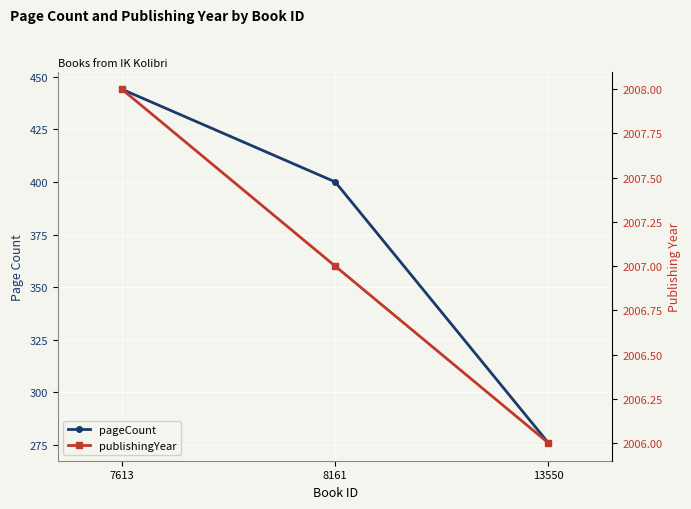

At which label does pageCount reach its peak?

7613